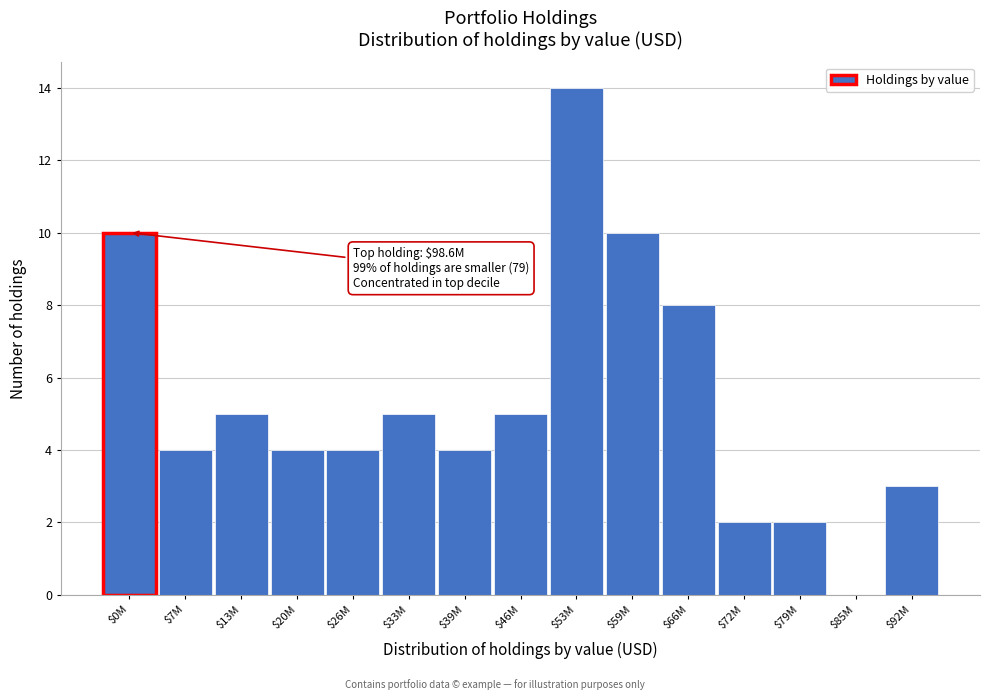

What is the greatest value displayed?

14